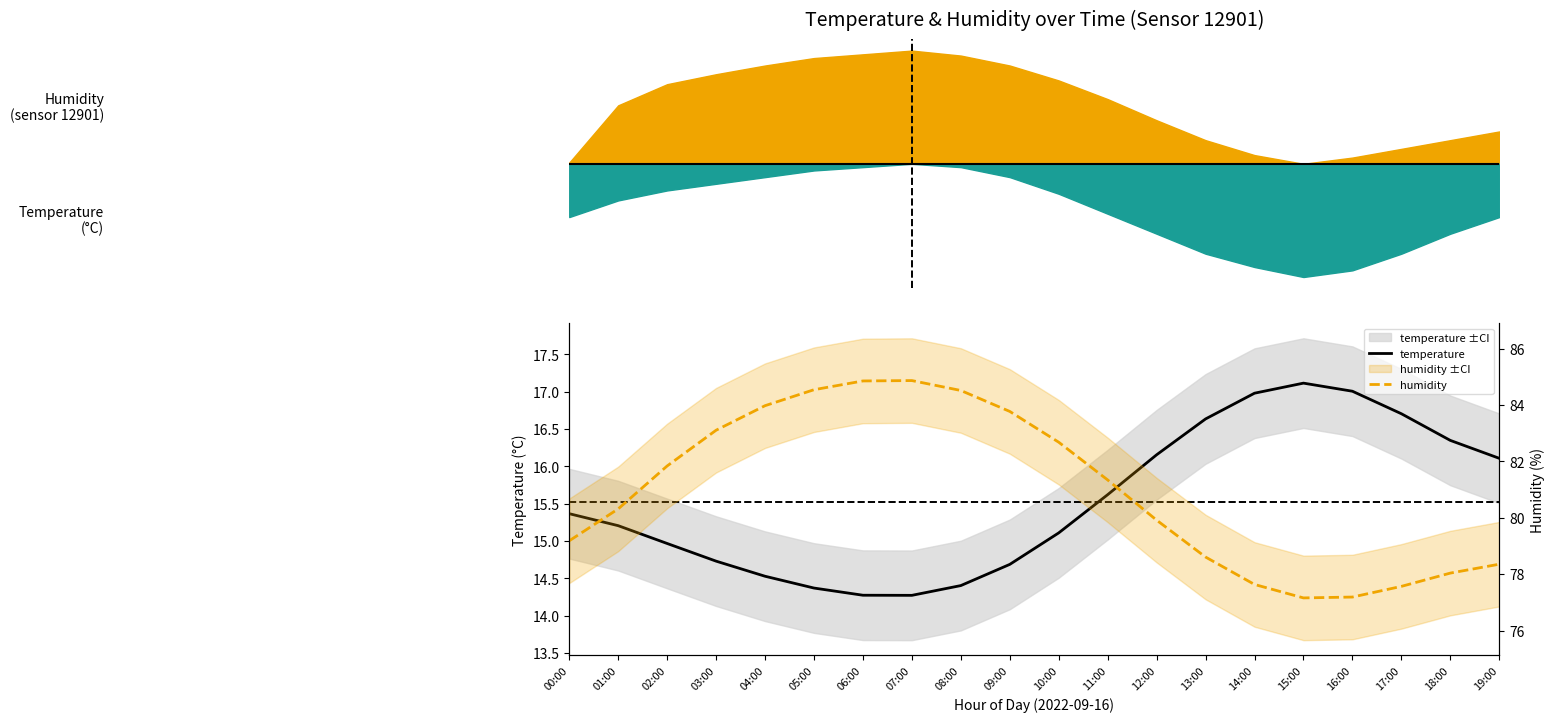

At which category does humidity reach its first local peak?

07:00